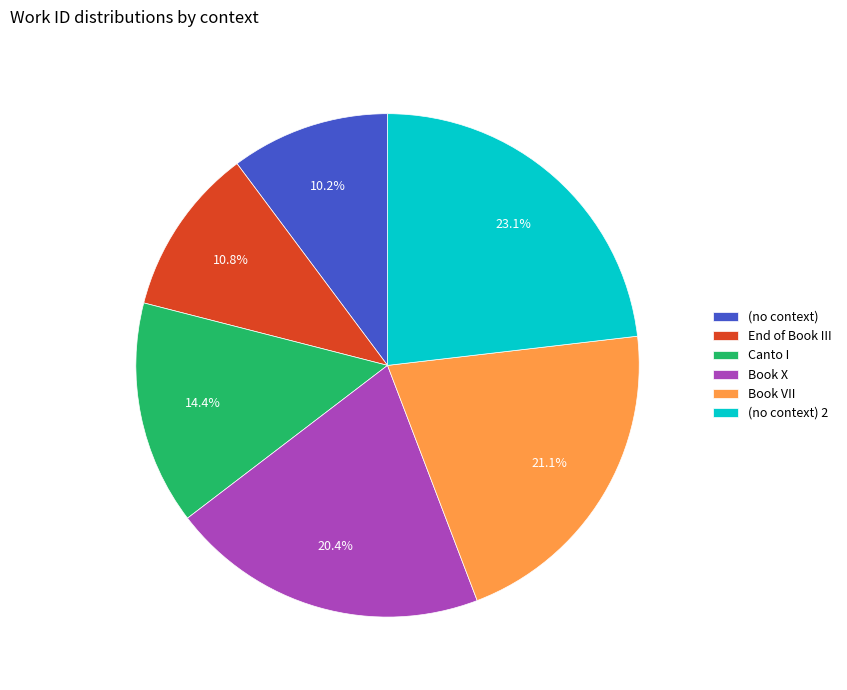

Which category has the biggest portion of the pie?

(no context) 2